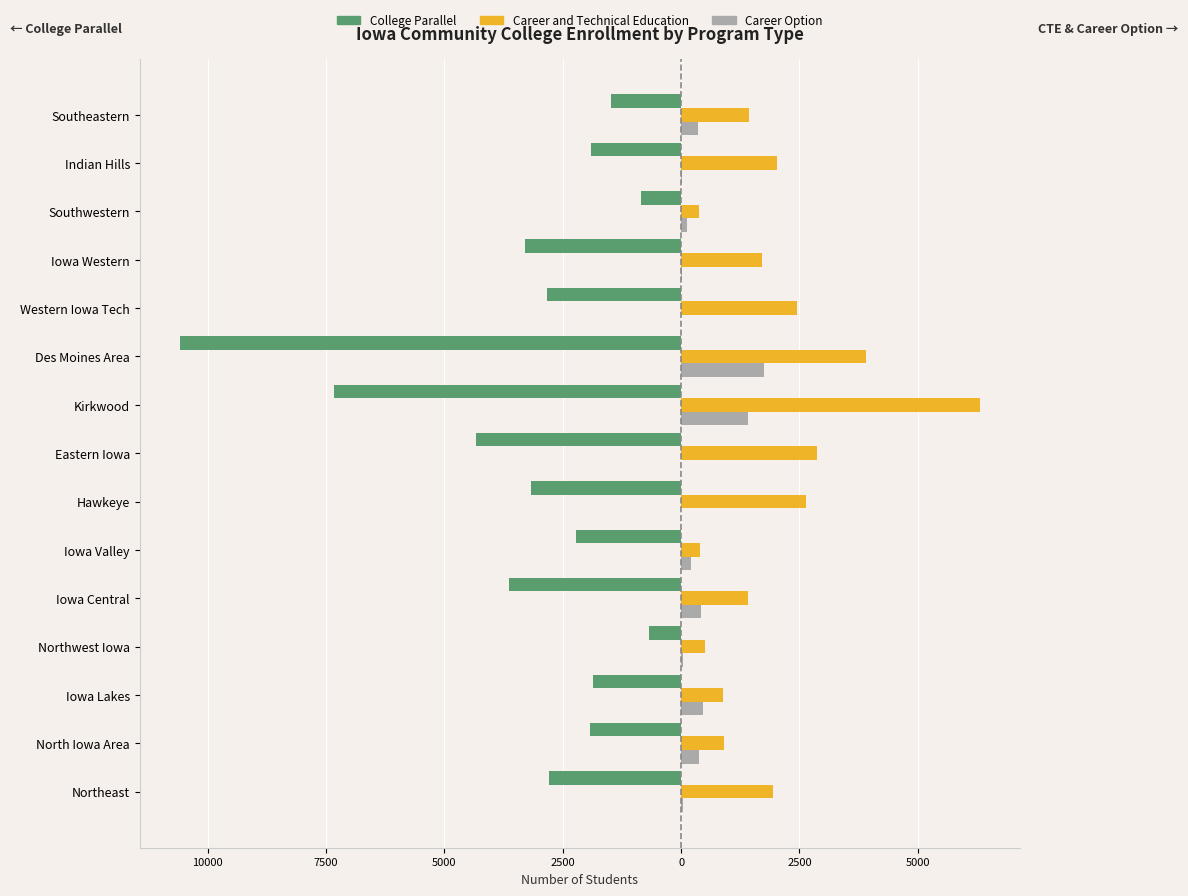

What is the value of the Career Option bar at the 2nd from the left?

383